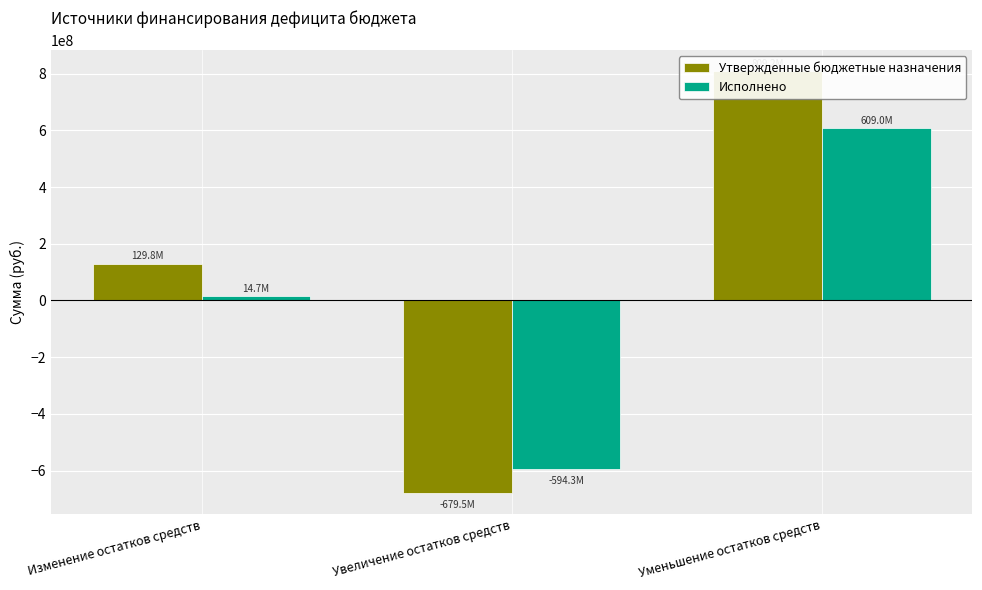

Read the Исполнено value at Изменение остатков средств.

14731737.1